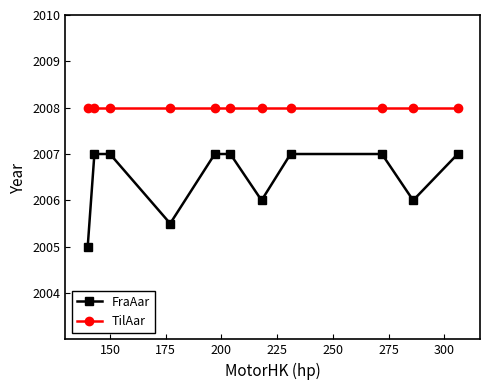

How many data points does each series have?

11